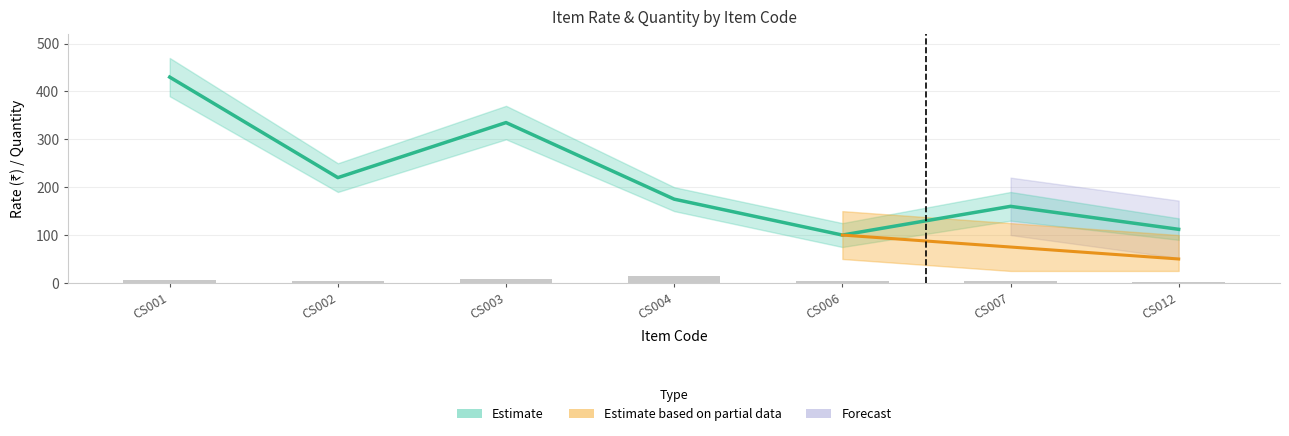

What is the value of the Quantity bar at the 5th from the left?

4